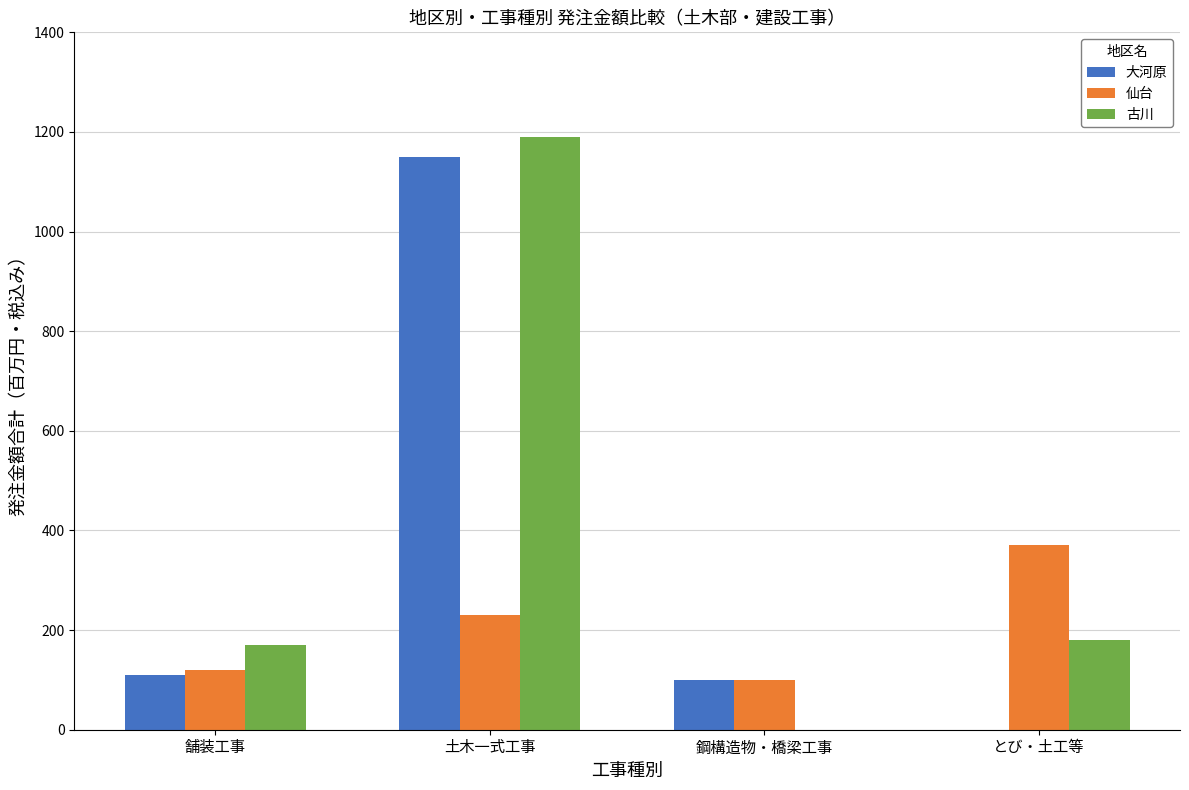

Reading left to right, what are all the values shown in this chart?

大河原: 110	1150	100	0
仙台: 120	230	100	370
古川: 170	1190	0	180